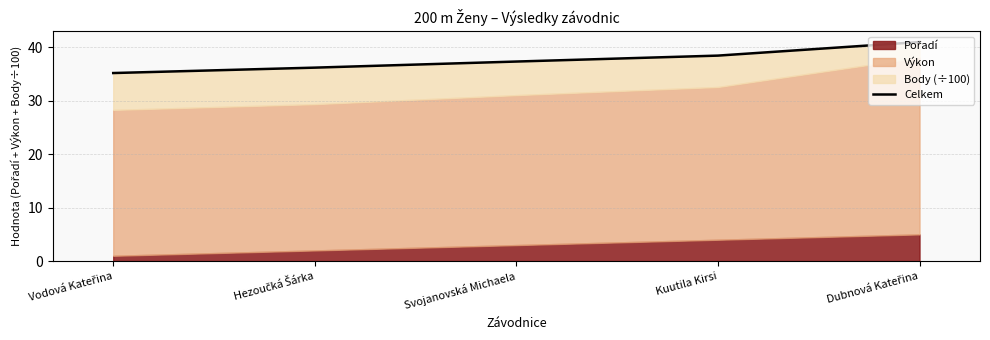

Rank the categories by value from lowest to highest.

Vodová Kateřina, Hezoučká Šárka, Svojanovská Michaela, Kuutila Kirsi, Dubnová Kateřina